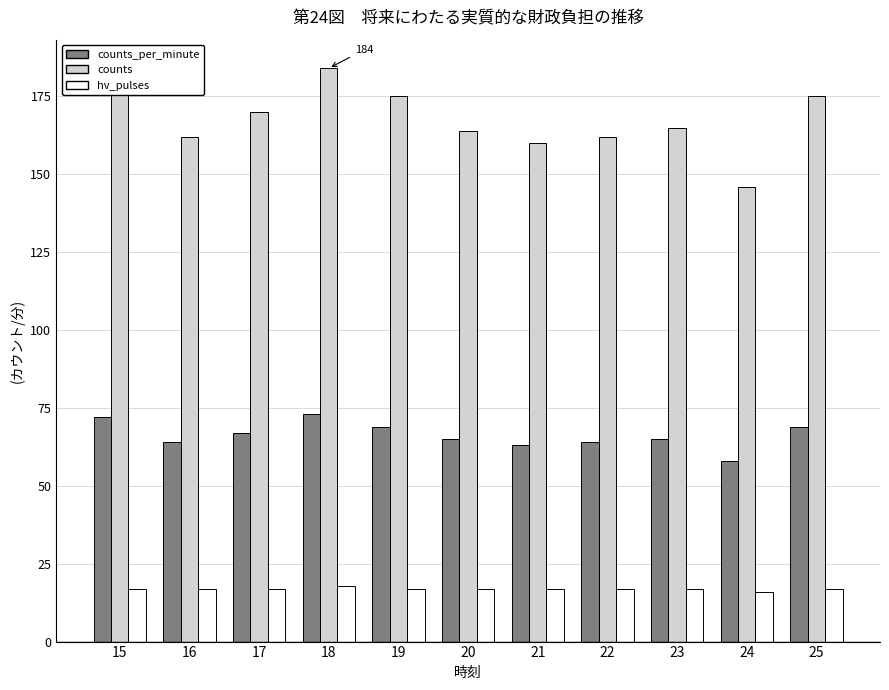

Count the number of categories in the chart.

11